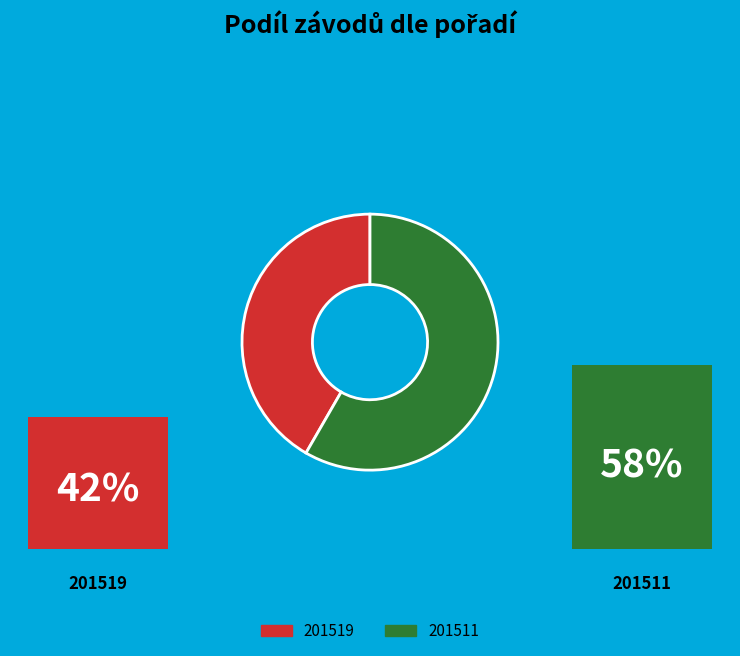

Which category has the smallest portion of the pie?

201519